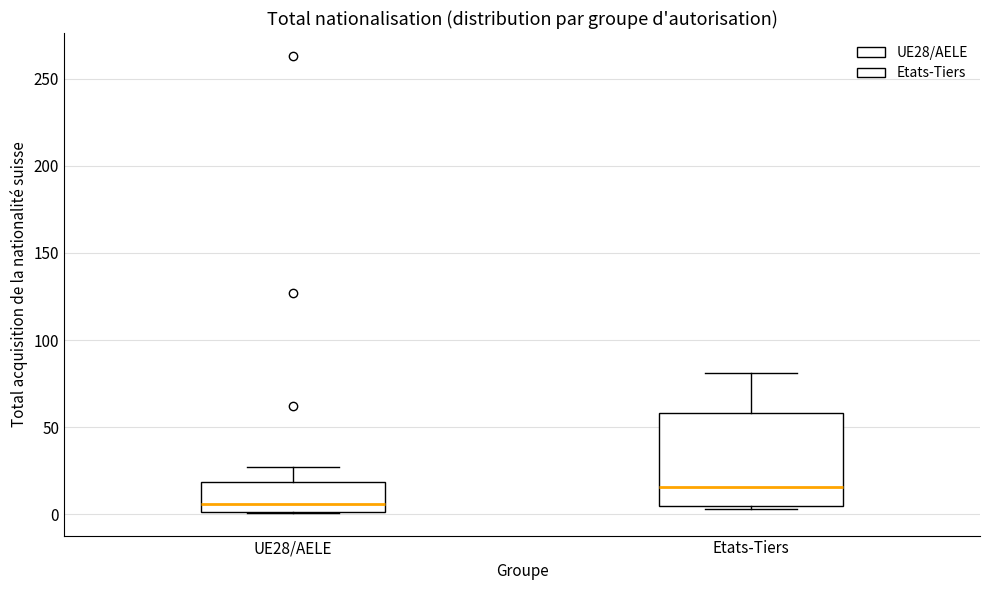

Reading left to right, read every box against the y-axis: the position of its median line, the range the box covers, and the ends of its whiskers. The values are not printed on the chart, so give them approximately, as read against the axis.

UE28/AELE: median 5, box 0 to 20, whiskers 0 to 25
Etats-Tiers: median 15, box 5 to 60, whiskers 5 (just below the box's lower edge) to 80